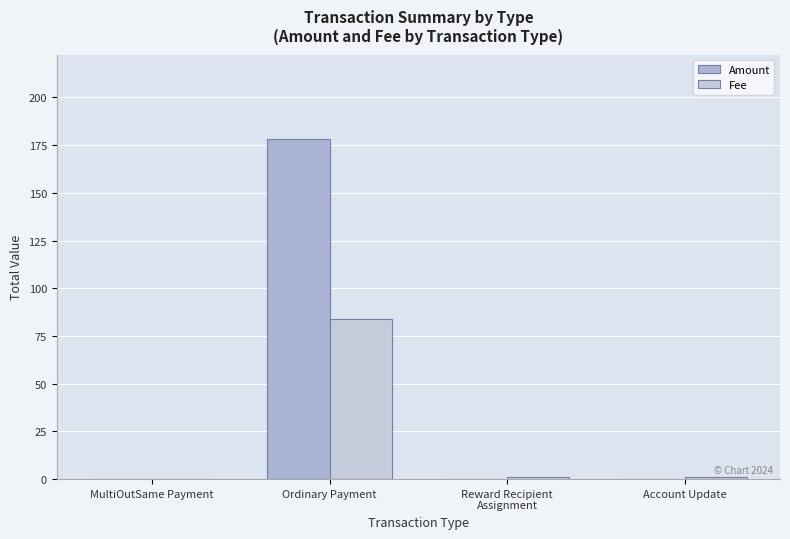

What is the sum of the Fee values at Ordinary Payment and MultiOutSame Payment?

84.2